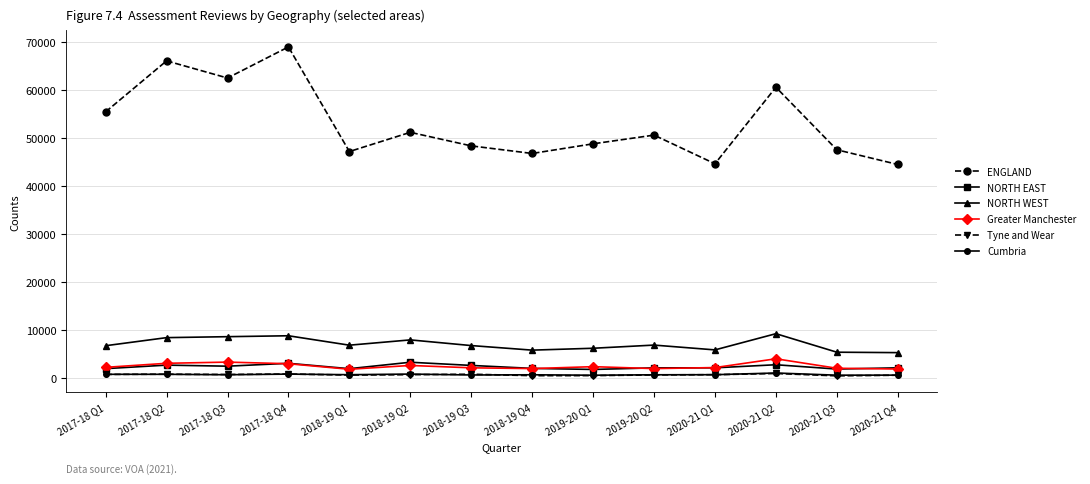

The value of NORTH EAST at 2018-19 Q1 is 2030. True or false?

True